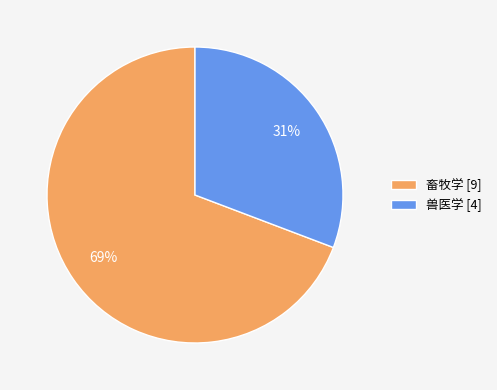

How many segments does this pie chart have?

2